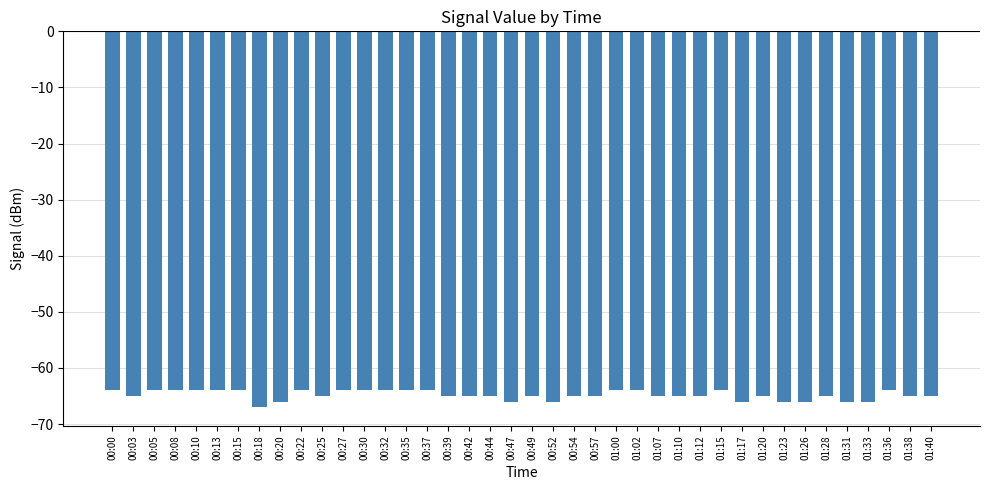

Are the bars grouped side by side (vs. stacked)?

No